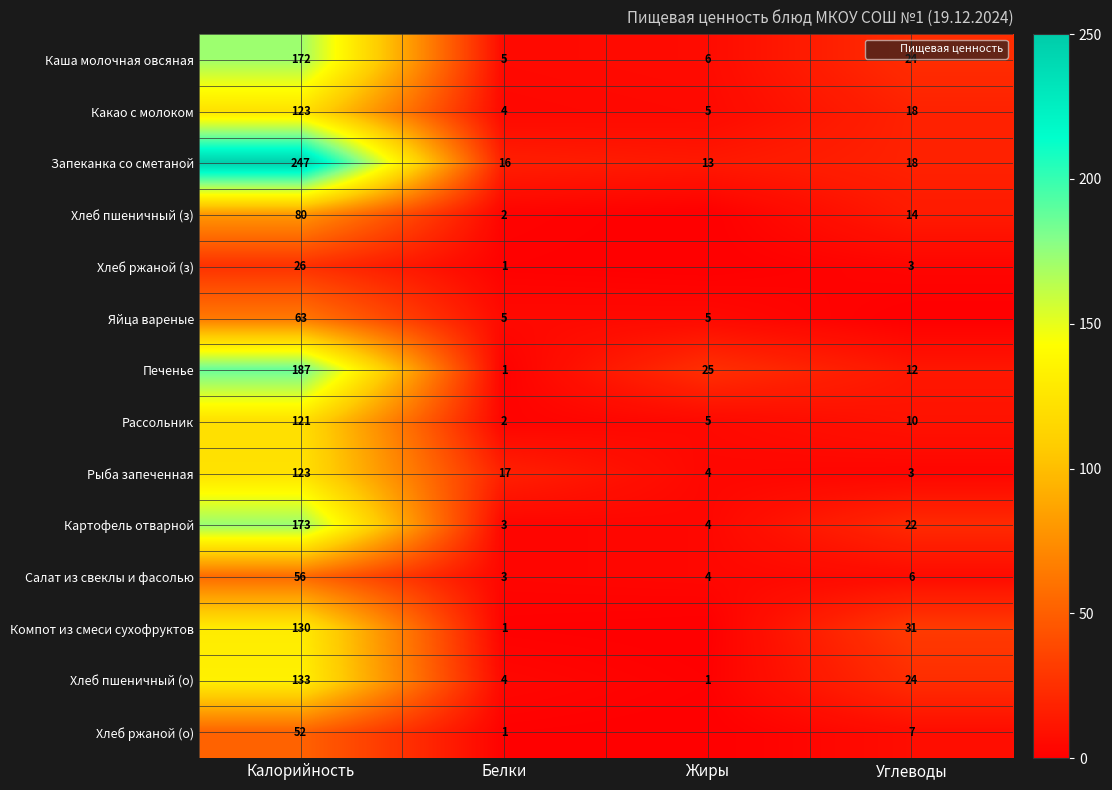

Is the value of Компот из смеси сухофруктов at Белки greater than the value of Картофель отварной at Жиры?

No